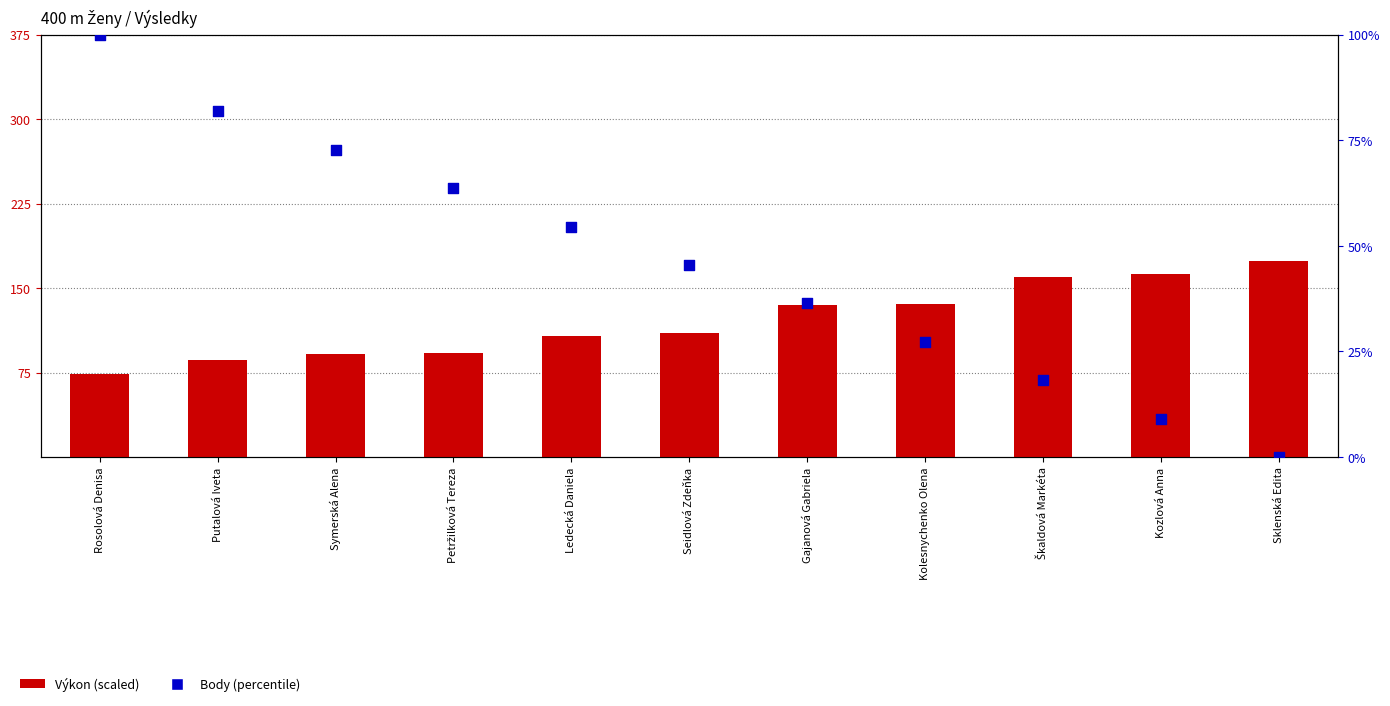

What are all the series names shown in the legend?

Výkon (scaled), Body (%)